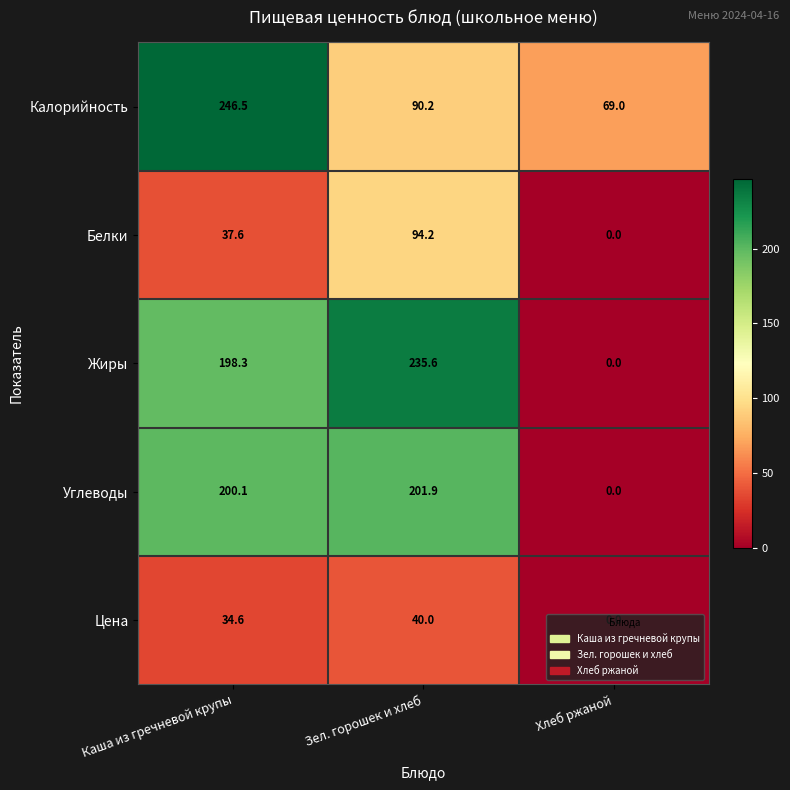

What is the spread (max minus min) of values at Зел. горошек и хлеб?

195.6